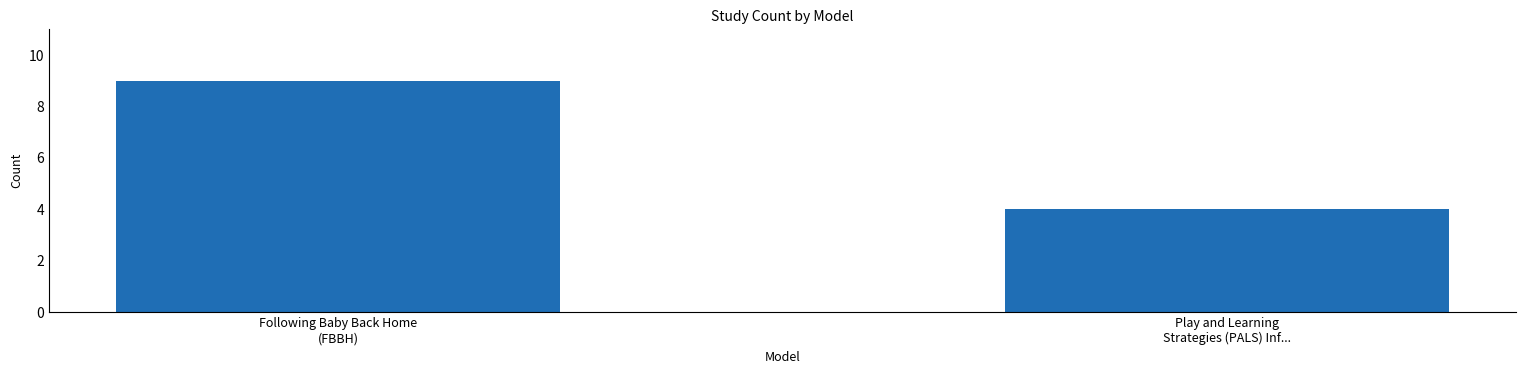

What position from the right is Play and Learning
Strategies (PALS) Inf...?

1